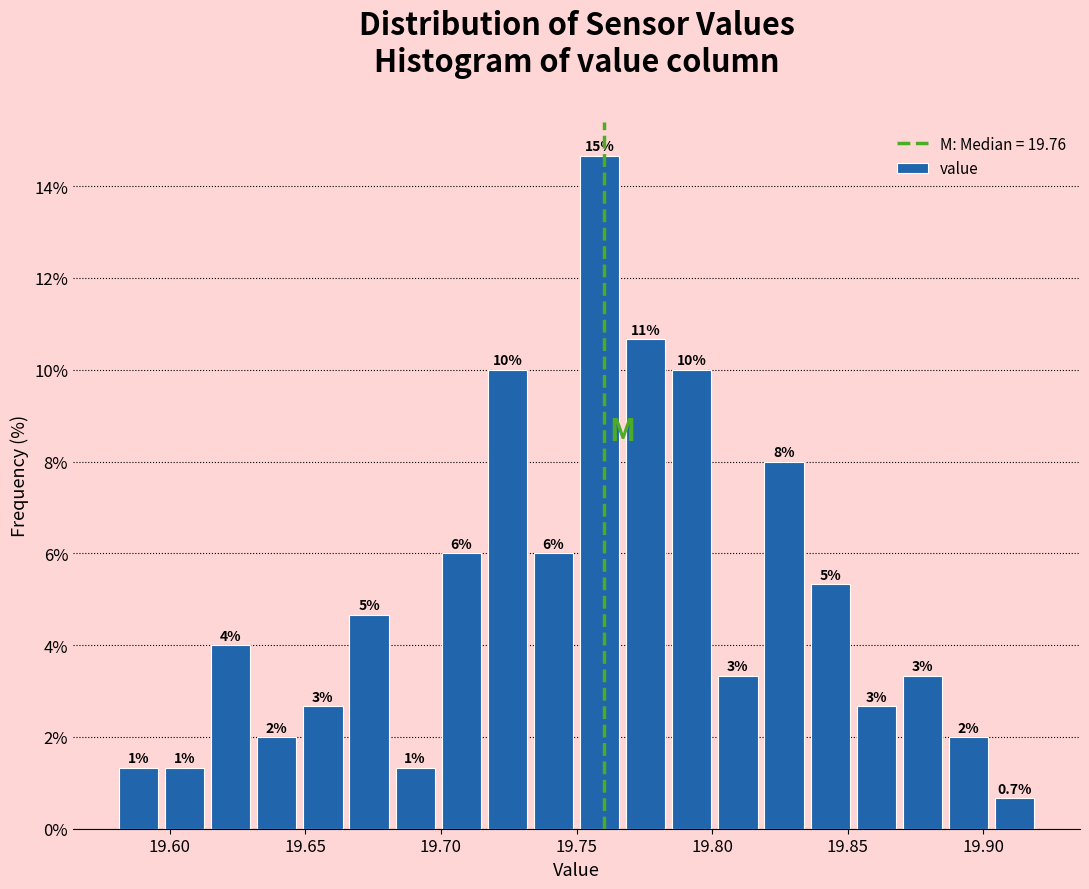

Read against the x-axis, roughly where is the centre of the tallest bar?

19.760